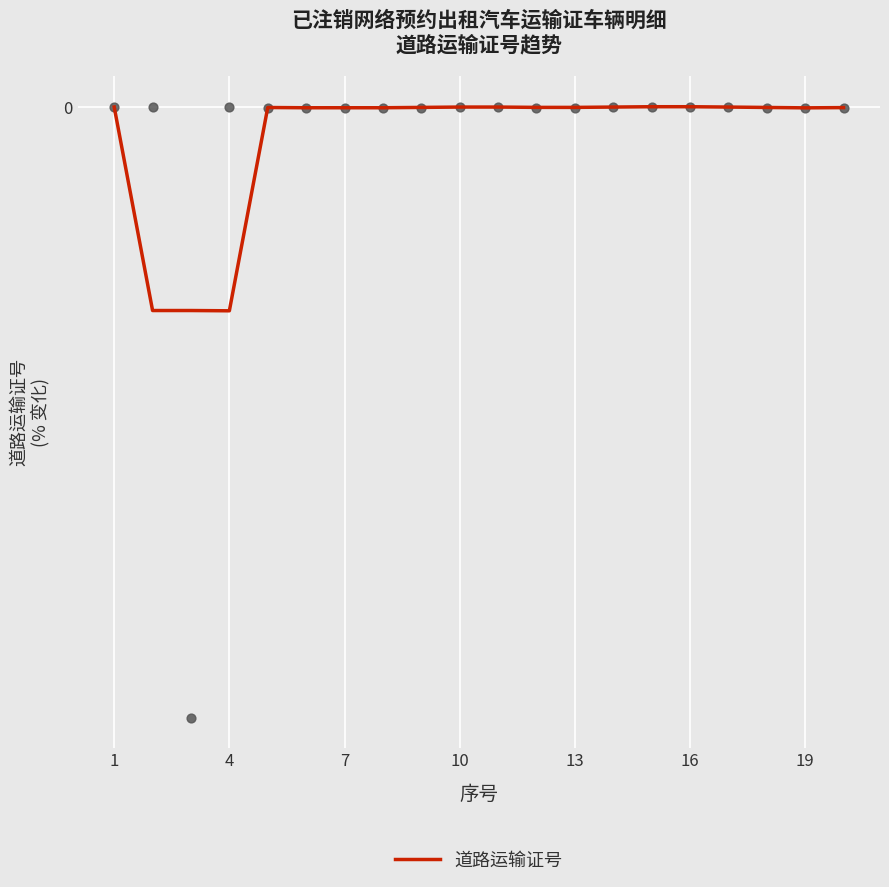

Between 13 and 1, which is larger?

1